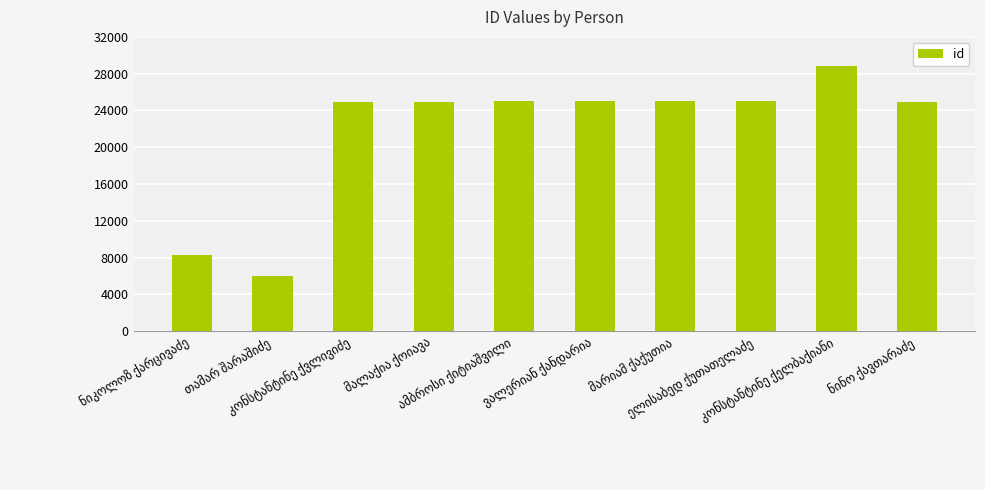

What is the minimum value shown in the chart?

6011